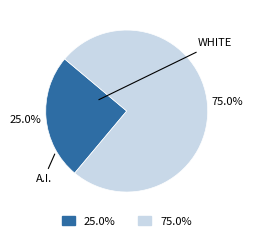

Is there a majority slice in this chart?

Yes